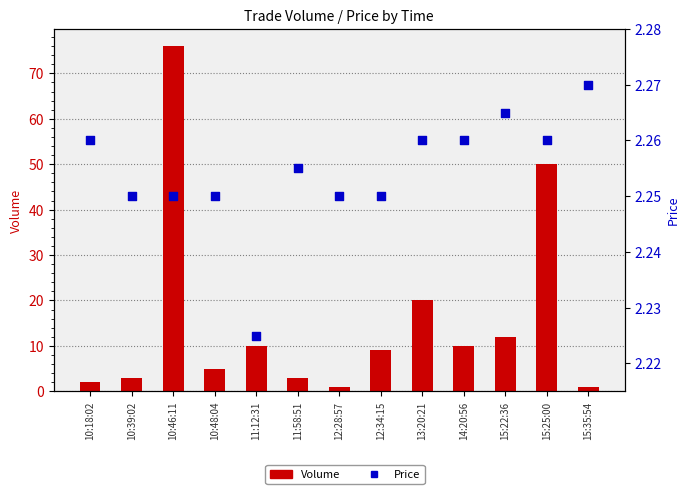

What are all the series names shown in the legend?

Volume, Price